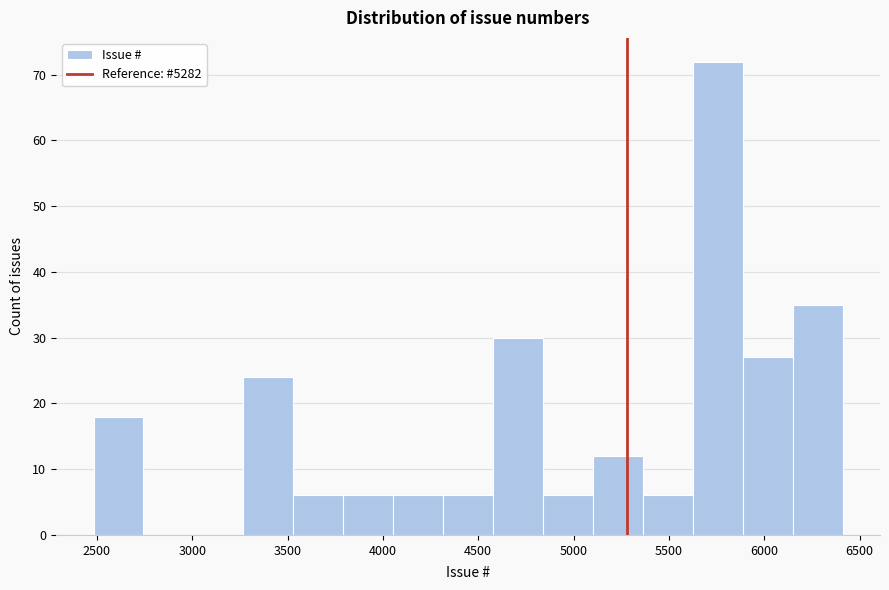

Reading left to right, transcribe this chart: for each bar, give the range it covers on the x-axis and its height. Neither the bar edges nor the heights are printed on the chart, so give them approximately, as read against the axes.

2500 to 2750: 18
2750 to 3000: 0
3000 to 3250: 0
3250 to 3550: 24
3550 to 3800: 6
3800 to 4050: 6
4050 to 4300: 6
4300 to 4600: 6
4600 to 4850: 30
4850 to 5100: 6
5100 to 5350: 12
5350 to 5650: 6
5650 to 5900: 72
5900 to 6150: 27
6150 to 6400: 35